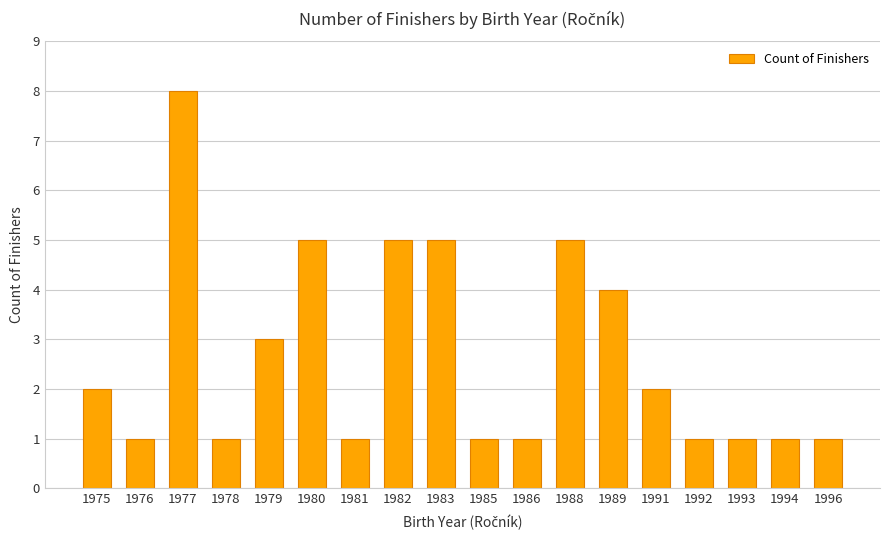

Count the values in the range 1 to 5.

17